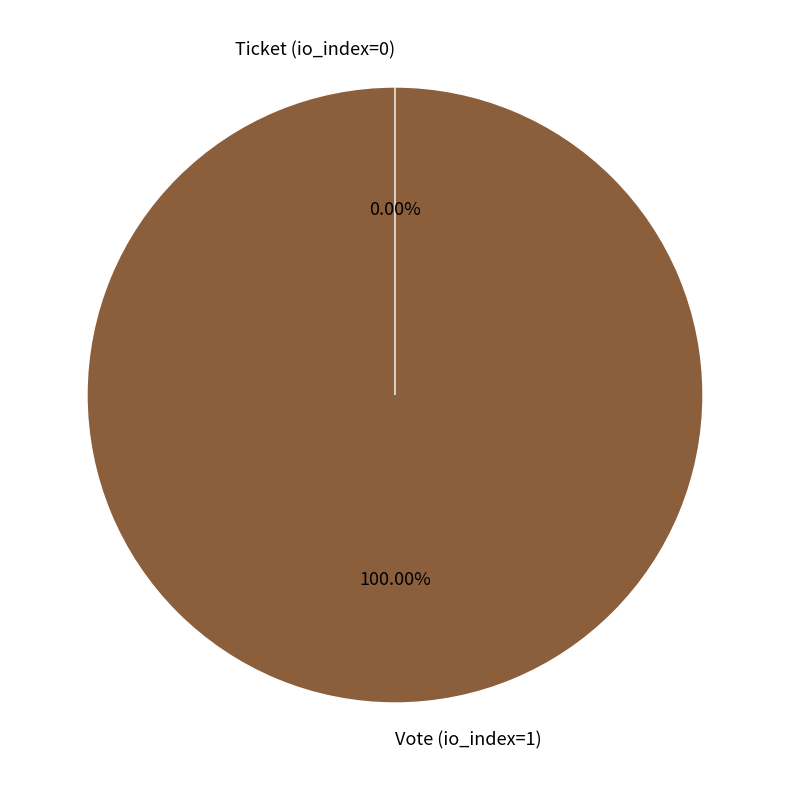

How many segments does this pie chart have?

2